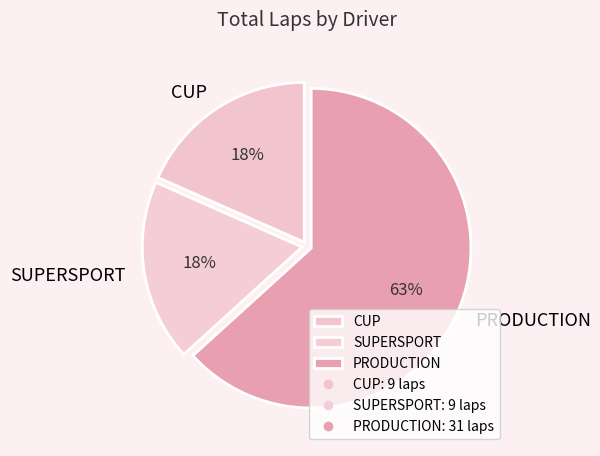

True or false: SUPERSPORT accounts for 18% of the total.

True